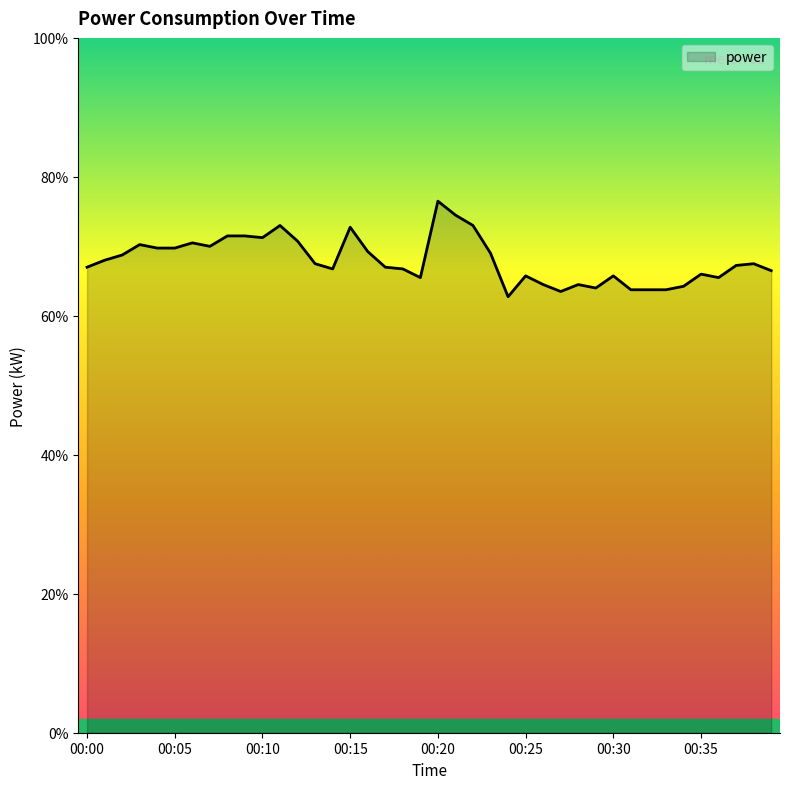

Does the chart display data point markers on the line(s)?

No